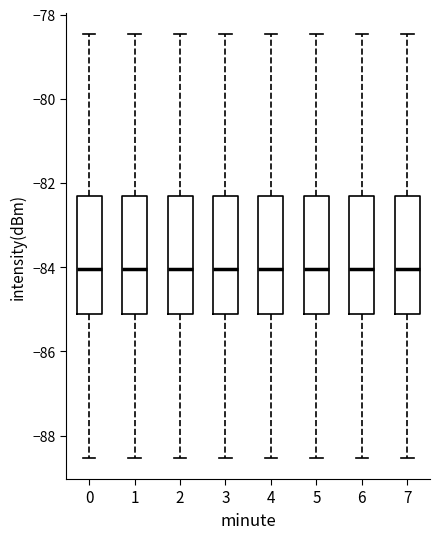

Reading left to right, transcribe this box plot: for each box, give where its median line is, the range the box spans, and where its two whiskers end, as read against the y-axis. The values are not printed on the chart, so give them approximately, as read against the axis.

0: median -84.0, box -85.2 to -82.4, whiskers -88.6 to -78.4
1: median -84.0, box -85.2 to -82.4, whiskers -88.6 to -78.4
2: median -84.0, box -85.2 to -82.4, whiskers -88.6 to -78.4
3: median -84.0, box -85.2 to -82.4, whiskers -88.6 to -78.4
4: median -84.0, box -85.2 to -82.4, whiskers -88.6 to -78.4
5: median -84.0, box -85.2 to -82.4, whiskers -88.6 to -78.4
6: median -84.0, box -85.2 to -82.4, whiskers -88.6 to -78.4
7: median -84.0, box -85.2 to -82.4, whiskers -88.6 to -78.4